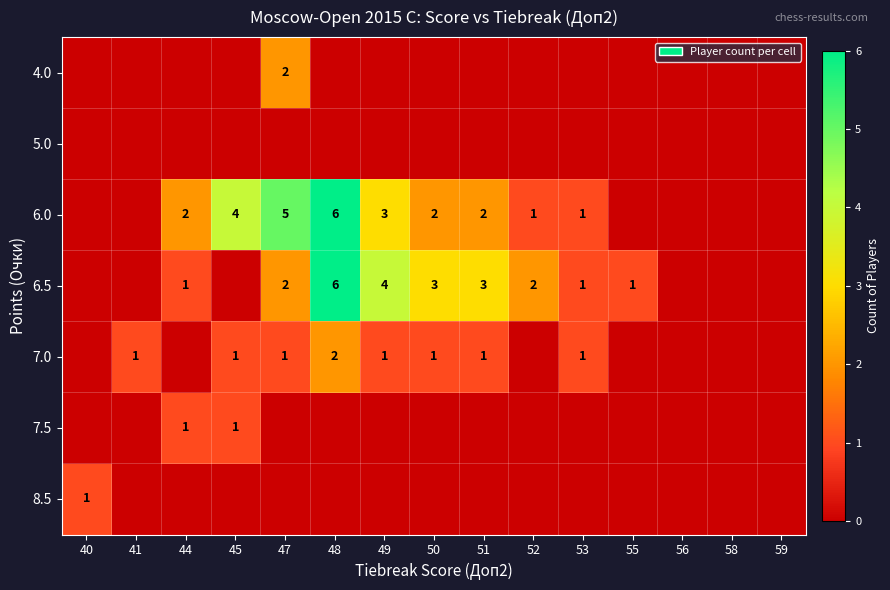

The value of 7.0 at 49 is 1. True or false?

True